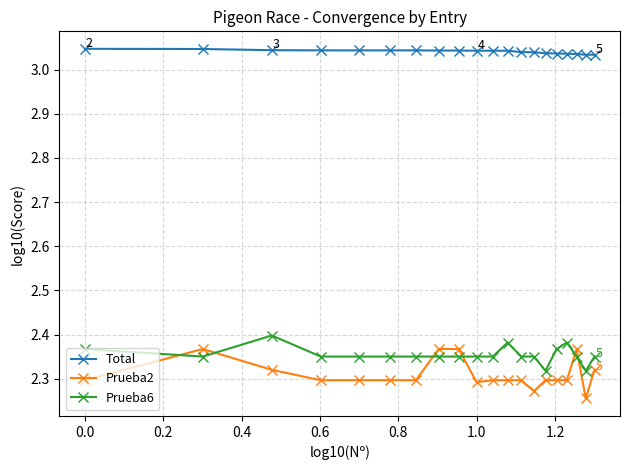

True or false: Total and Prueba2 intersect in this chart.

False